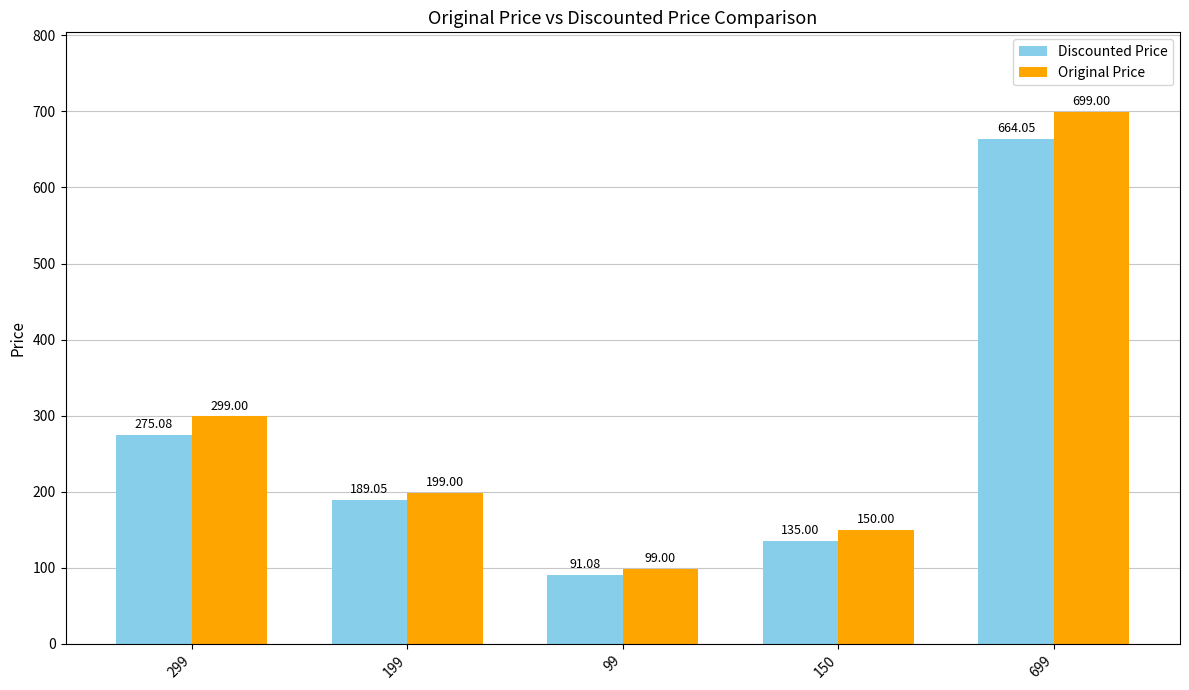

At which label does Original Price first exceed 199?

299